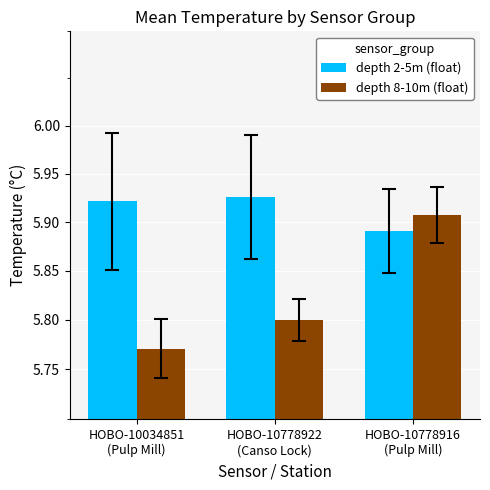

What is the sum of all depth 8-10m (float) values?

17.5